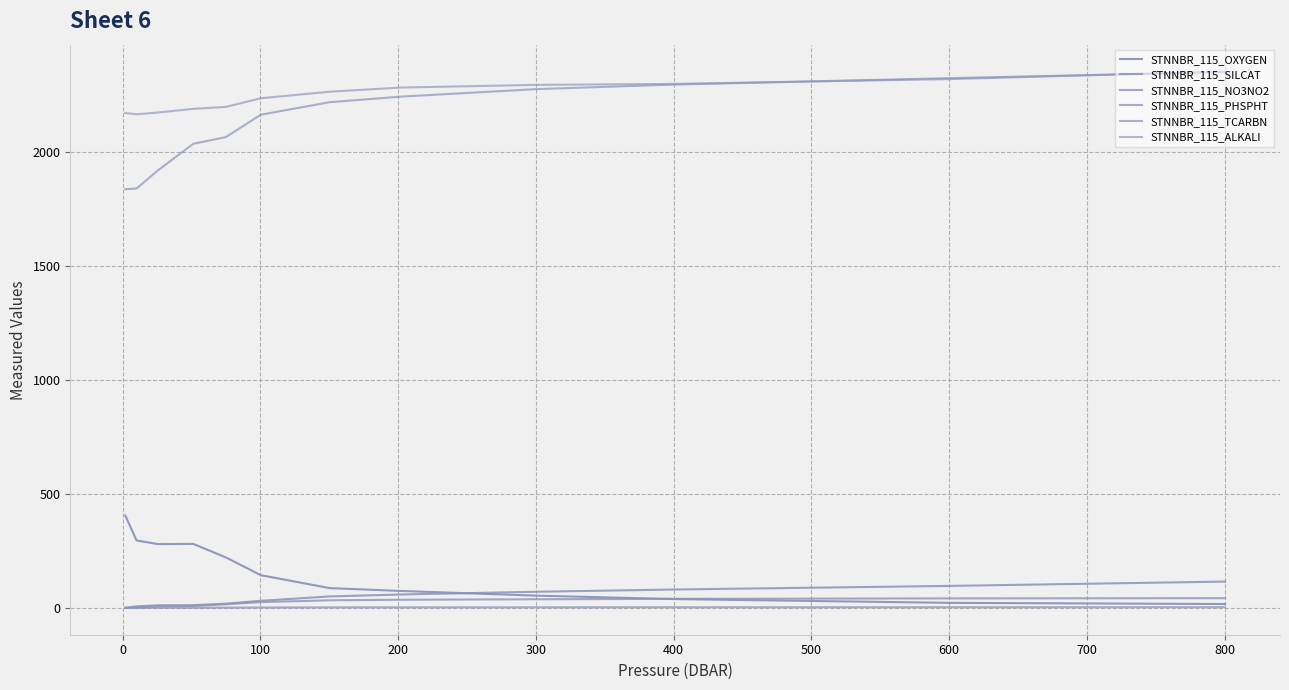

True or false: STNNBR_115_ALKALI and STNNBR_115_NO3NO2 intersect in this chart.

False